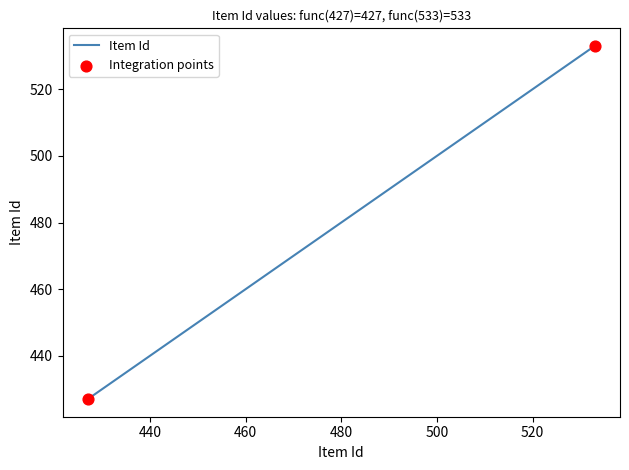

What is the minimum value shown in the chart?

427